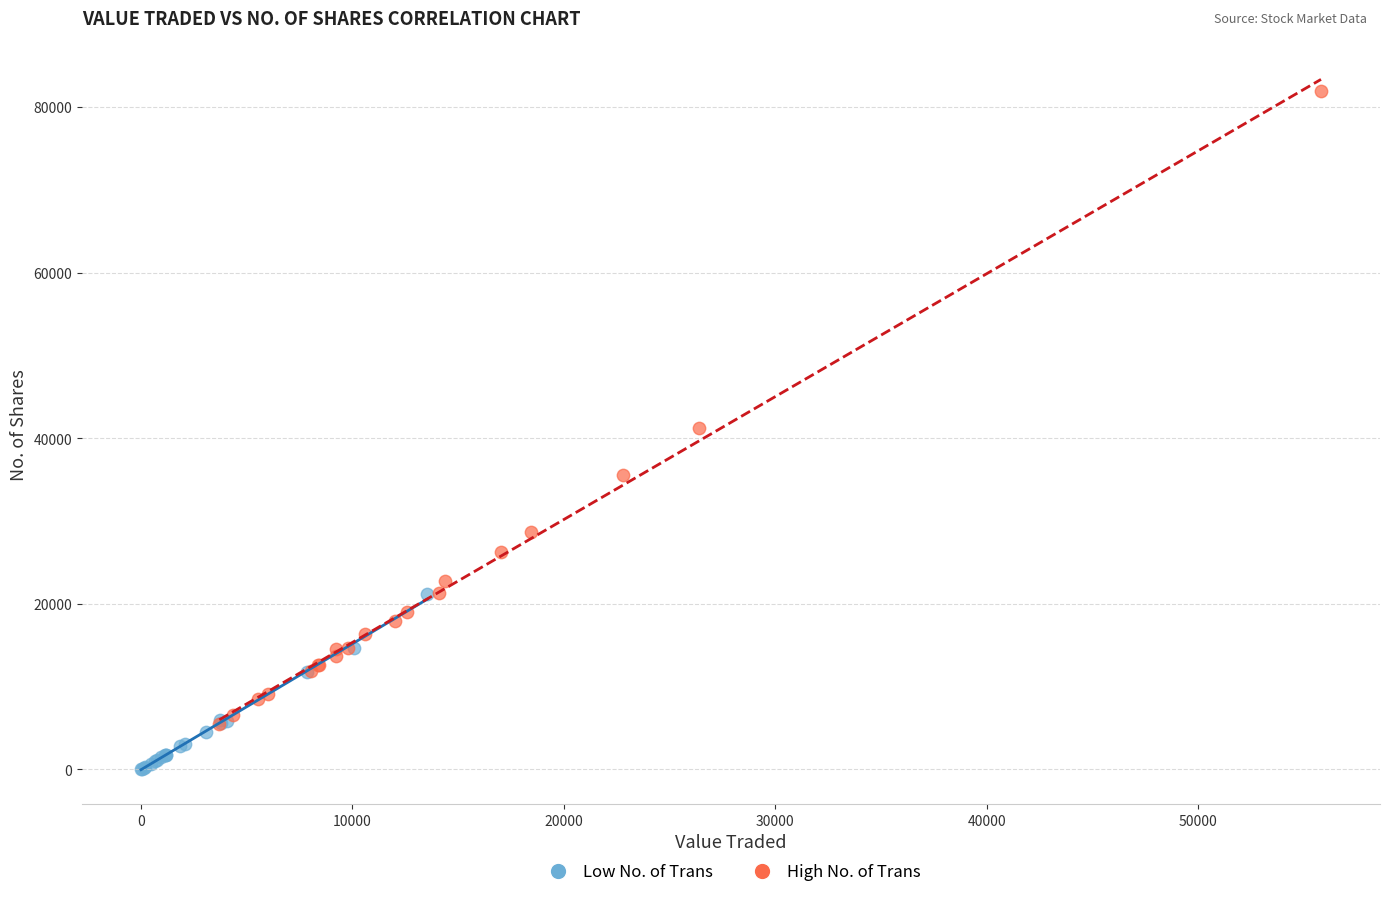

Which series contains the lowest Y value?

Low No. of Trans